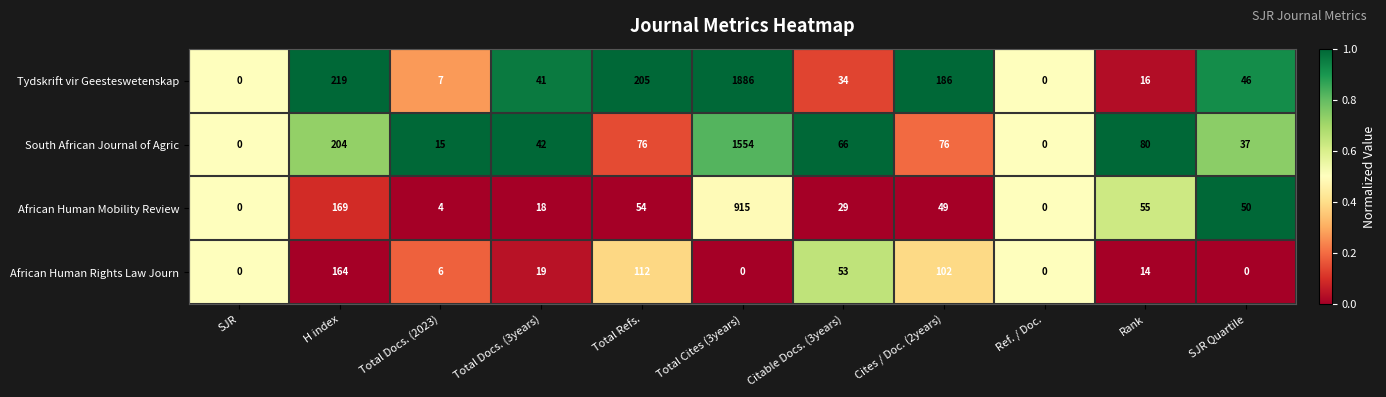

Is the value of African Human Mobility Review at H index greater than the value of Tydskrift vir Geesteswetenskap at SJR?

Yes